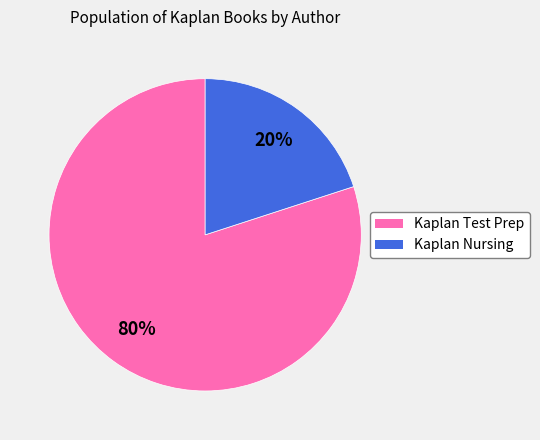

Which category accounts for the majority?

Kaplan Test Prep